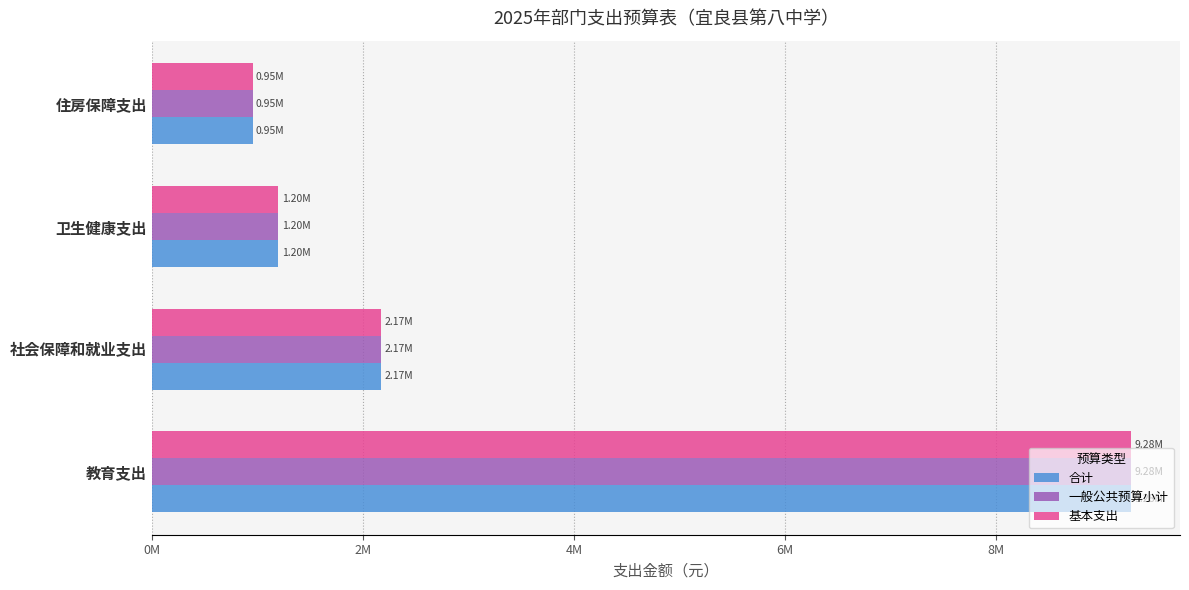

Which label corresponds to the smallest value in the chart?

住房保障支出